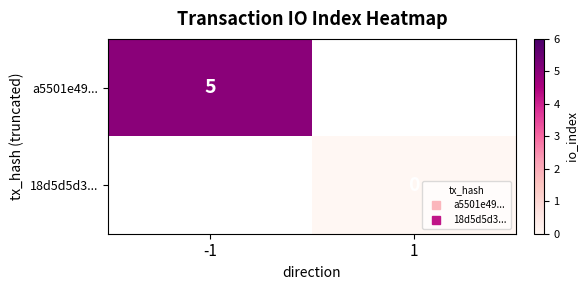

At 1, list the series in order from smallest to largest.

a5501e49..., 18d5d5d3...